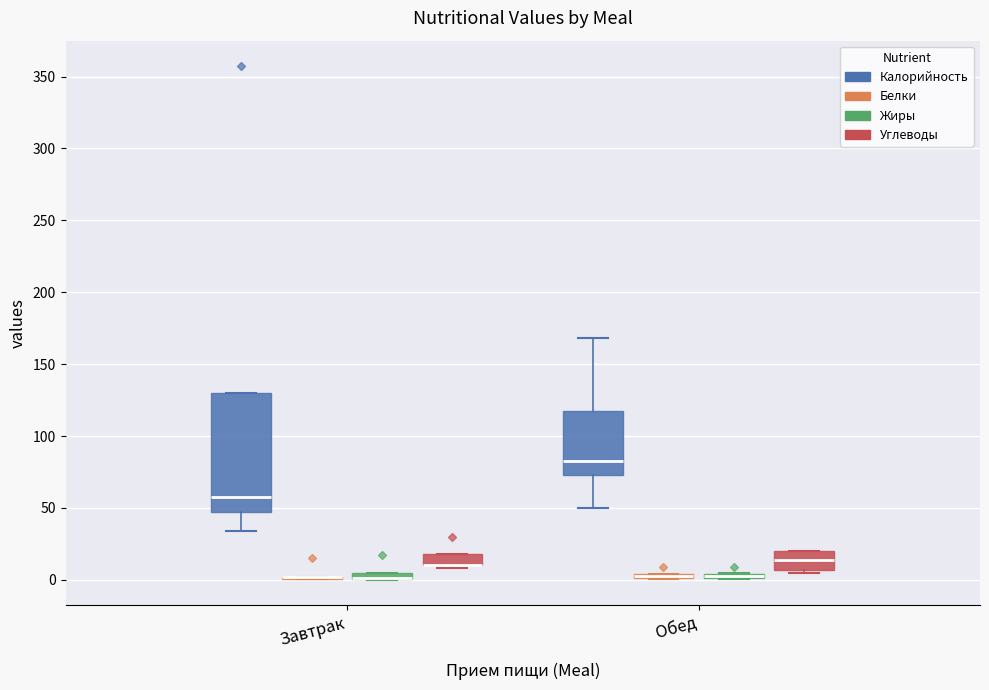

Comparing the boxes themselves (not the whiskers), which one is the tallest?

Завтрак (Калорийность)